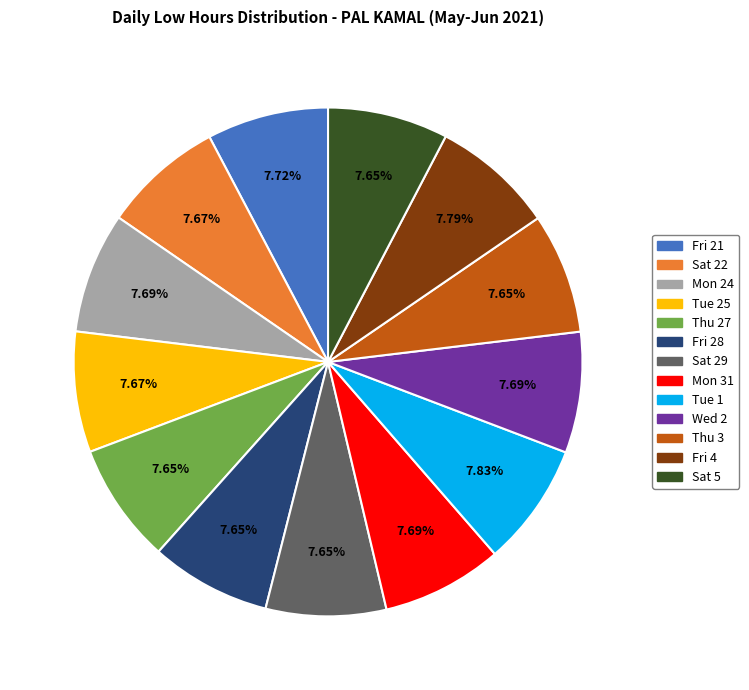

Combined, what portion of the pie is Sat 22 and Thu 27?

15.3%